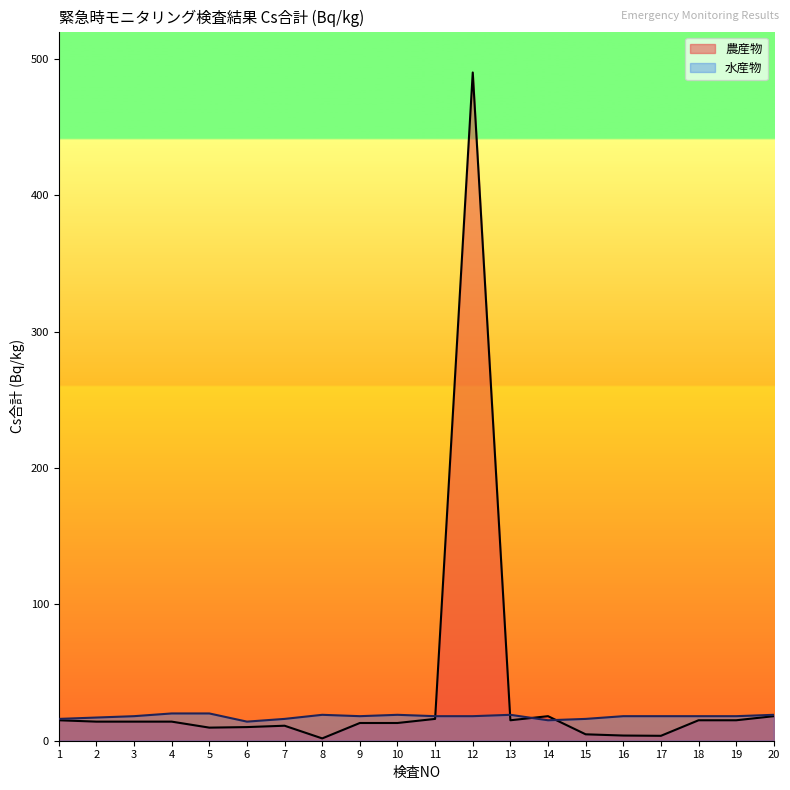

Which series changed the most between 1 and 18?

水産物